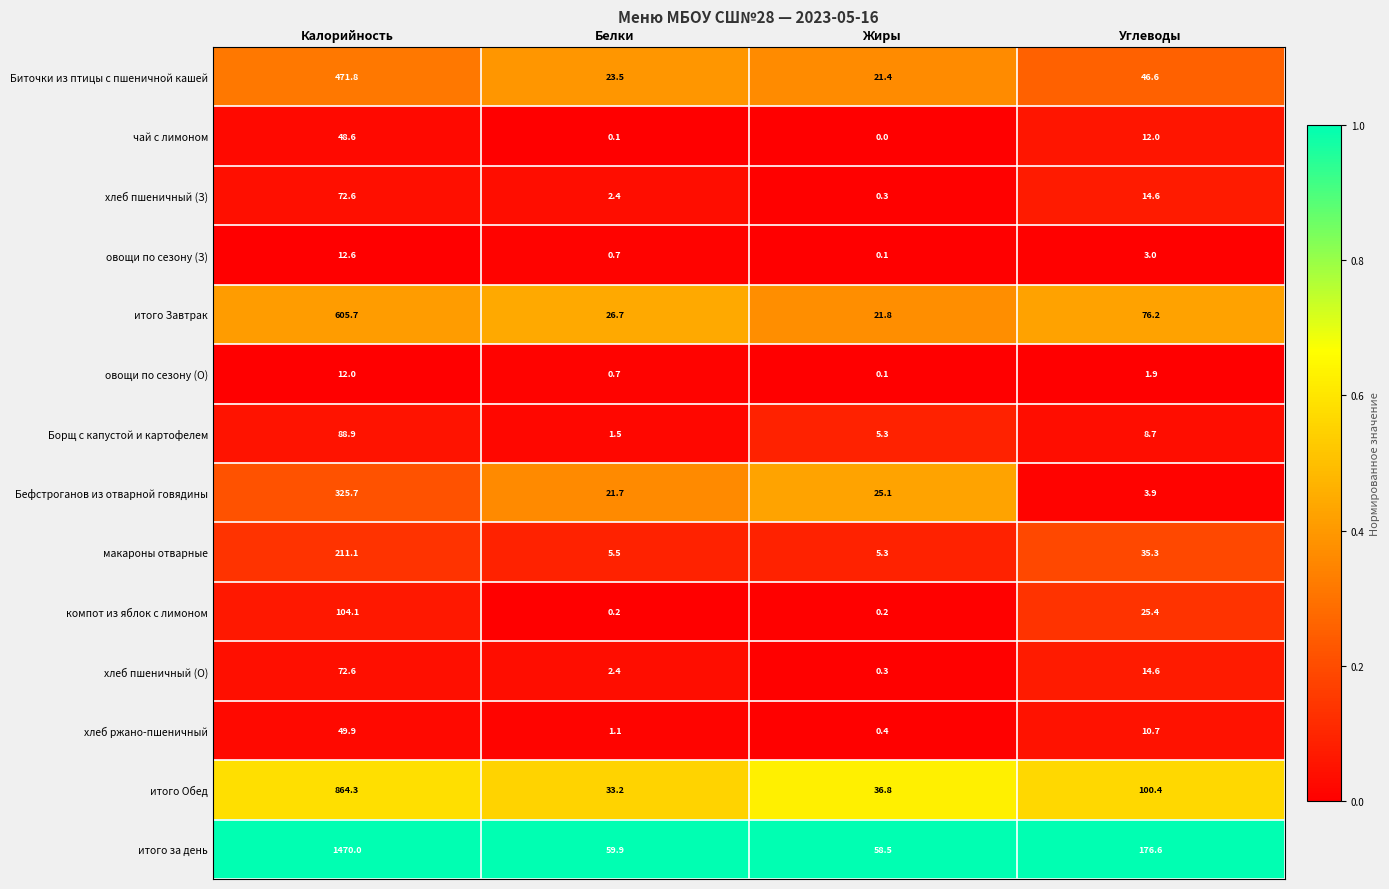

What is the difference between the maximum and minimum values in the хлеб пшеничный (З) series?

72.3